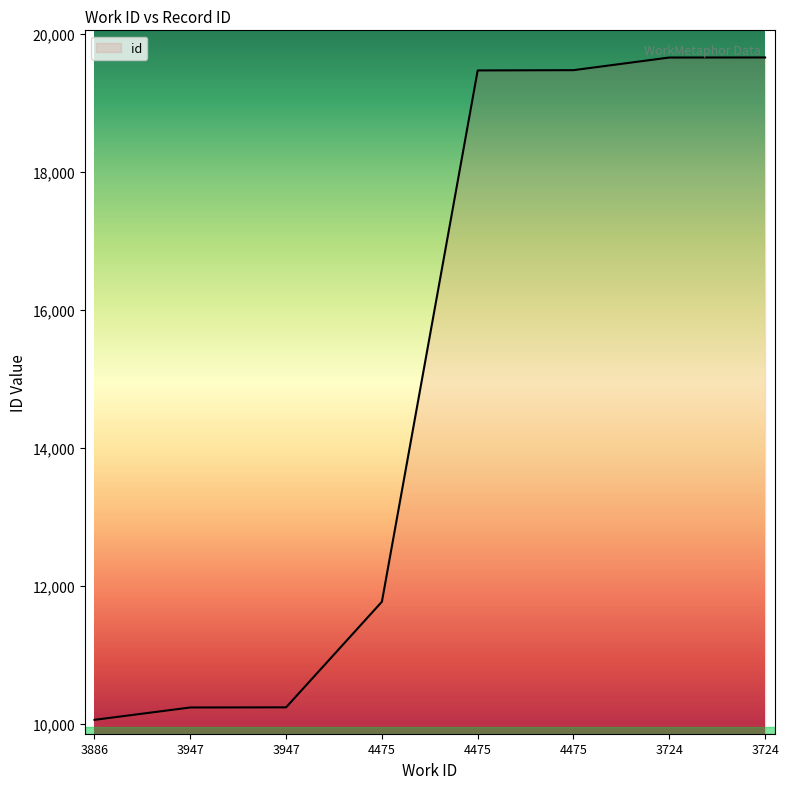

How many lines are shown in the chart?

1